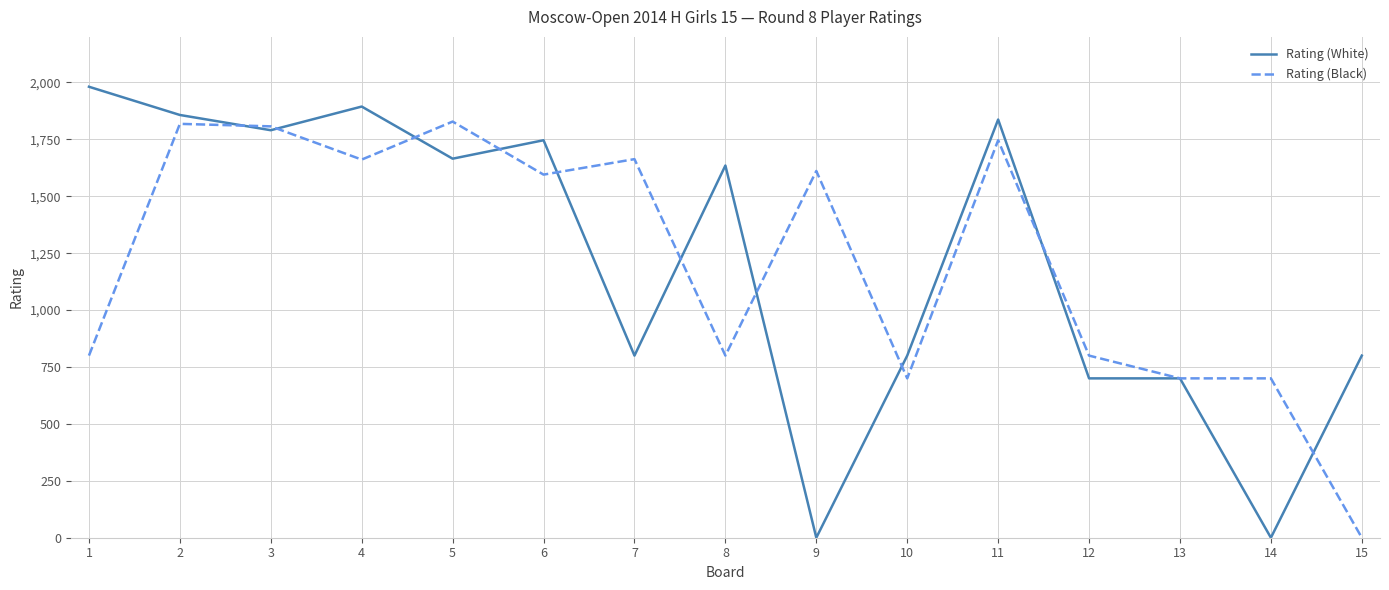

Does the chart display data point markers on the line(s)?

No